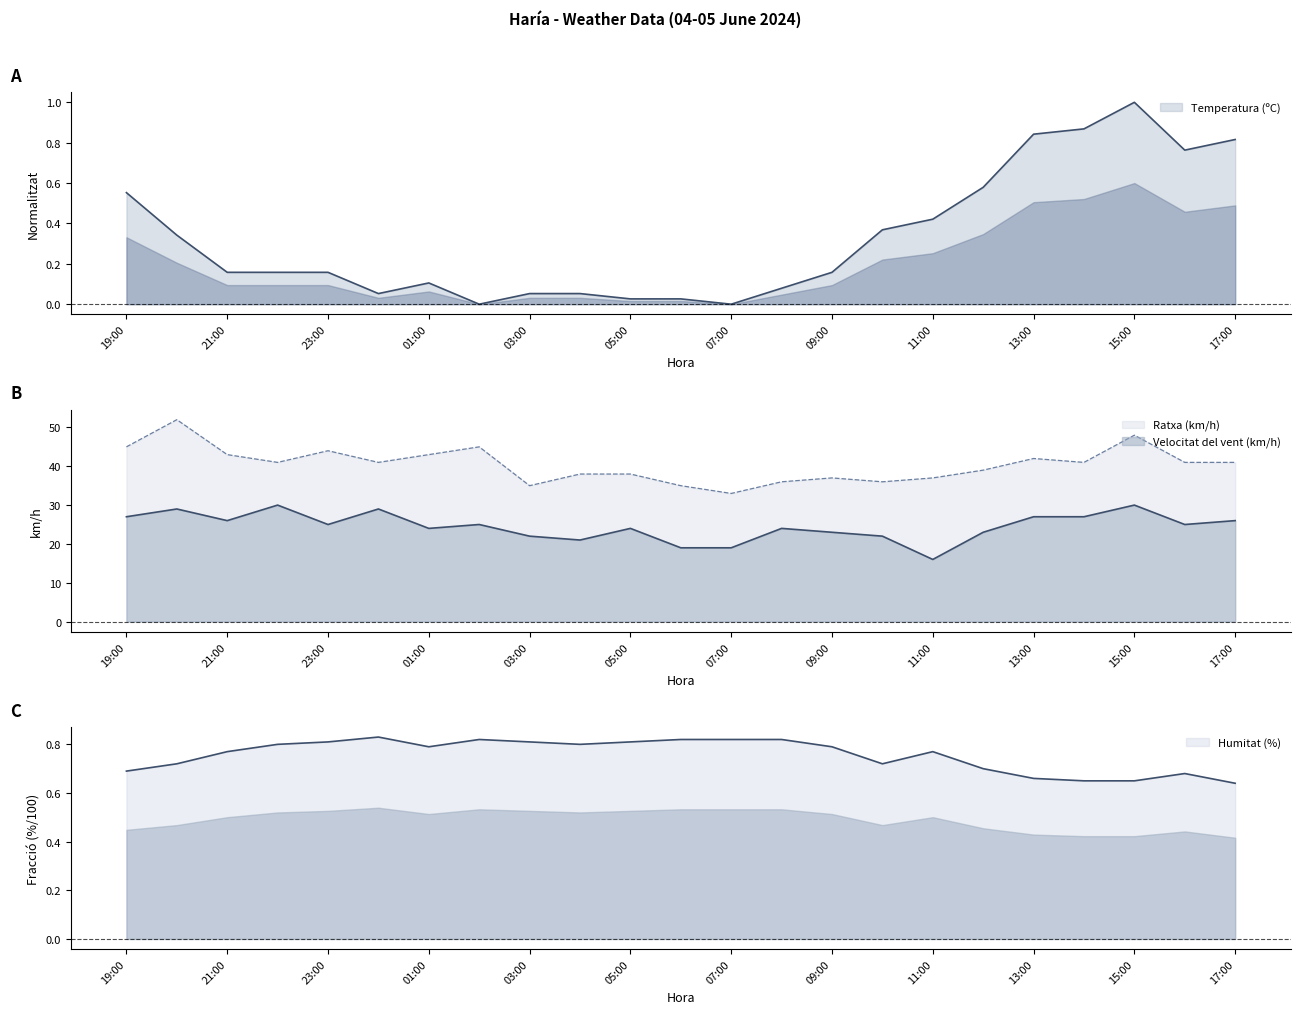

Reading left to right, extract all data points from this chart.

Temperatura (ºC): 0.6	0.3	0.2	0.2	0.2	0.1	0.1	0.0	0.1	0.1	0.0	0.0	0.0	0.1	0.2	0.4	0.4	0.6	0.8	0.9	1.0	0.8	0.8
Velocitat del vent (km/h): 27.0	29.0	26.0	30.0	25.0	29.0	24.0	25.0	22.0	21.0	24.0	19.0	19.0	24.0	23.0	22.0	16.0	23.0	27.0	27.0	30.0	25.0	26.0
Humitat (%): 0.7	0.7	0.8	0.8	0.8	0.8	0.8	0.8	0.8	0.8	0.8	0.8	0.8	0.8	0.8	0.7	0.8	0.7	0.7	0.7	0.7	0.7	0.6
Ratxa (km/h): 45.0	52.0	43.0	41.0	44.0	41.0	43.0	45.0	35.0	38.0	38.0	35.0	33.0	36.0	37.0	36.0	37.0	39.0	42.0	41.0	48.0	41.0	41.0